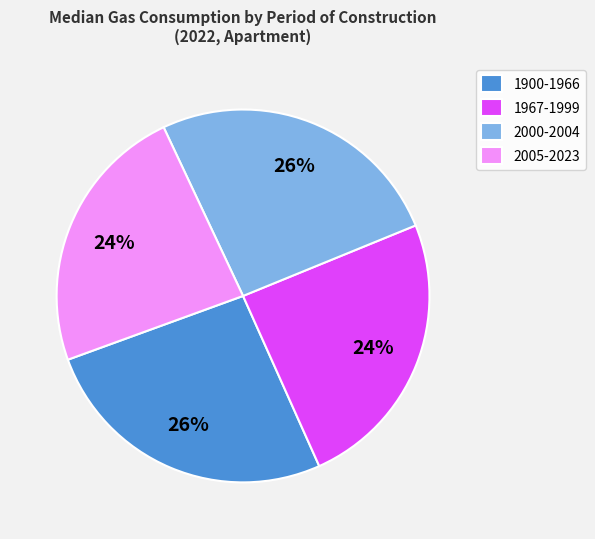

True or false: 1900-1966 accounts for 26% of the total.

True